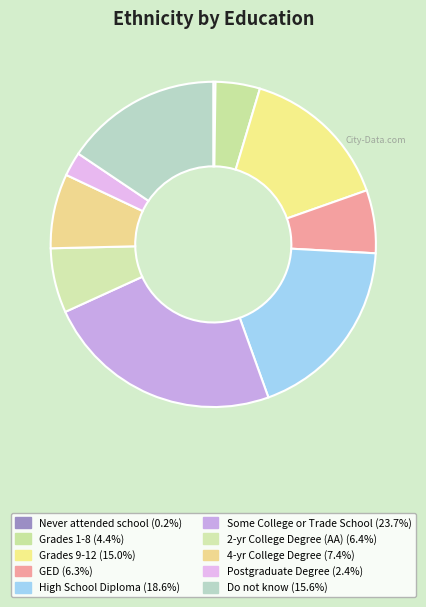

To the nearest percent, what is the combined percentage of High School Diploma and Grades 9-12?

34%